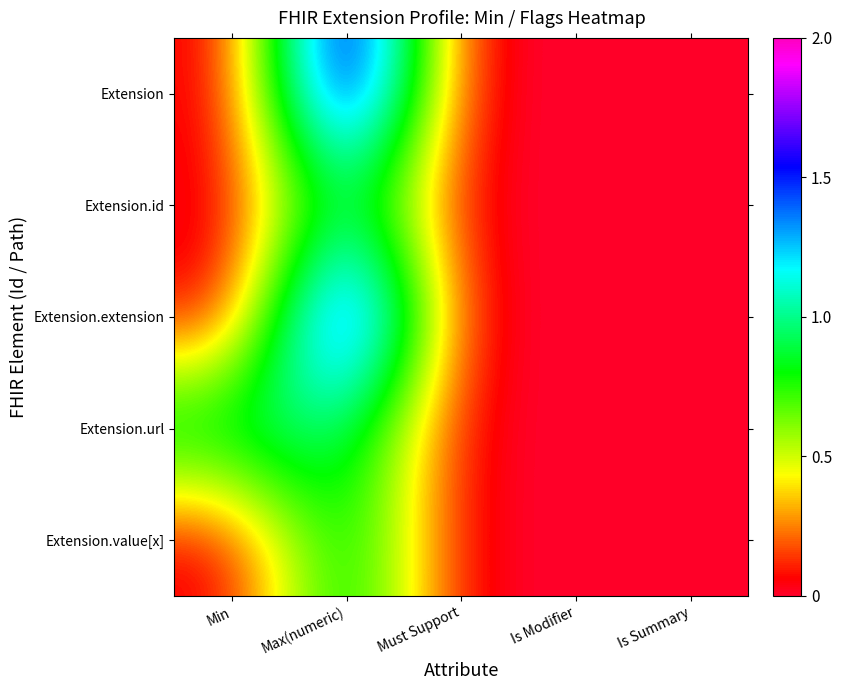

List the series in order of their peak value, highest first.

Extension, Extension.extension, Extension.id, Extension.url, Extension.value[x]